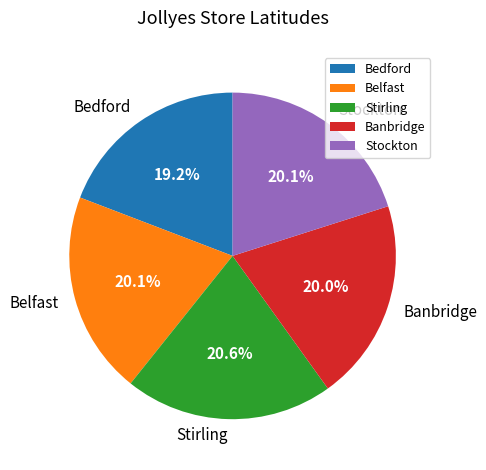

What percentage is the Banbridge slice, to the nearest percent?

20%